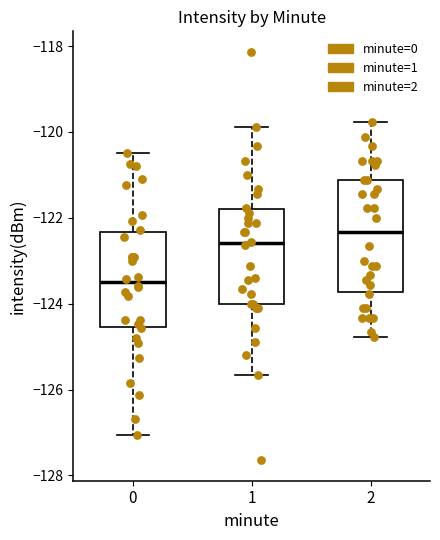

Reading left to right, transcribe this box plot: for each box, give where its median line is, the range the box spans, and where its two whiskers end, as read against the y-axis. The values are not printed on the chart, so give them approximately, as read against the axis.

0: median -123.6, box -124.6 to -122.4, whiskers -127.0 to -120.4
1: median -122.6, box -124.0 to -121.8, whiskers -125.6 to -119.8
2: median -122.4, box -123.8 to -121.2, whiskers -124.8 to -119.8